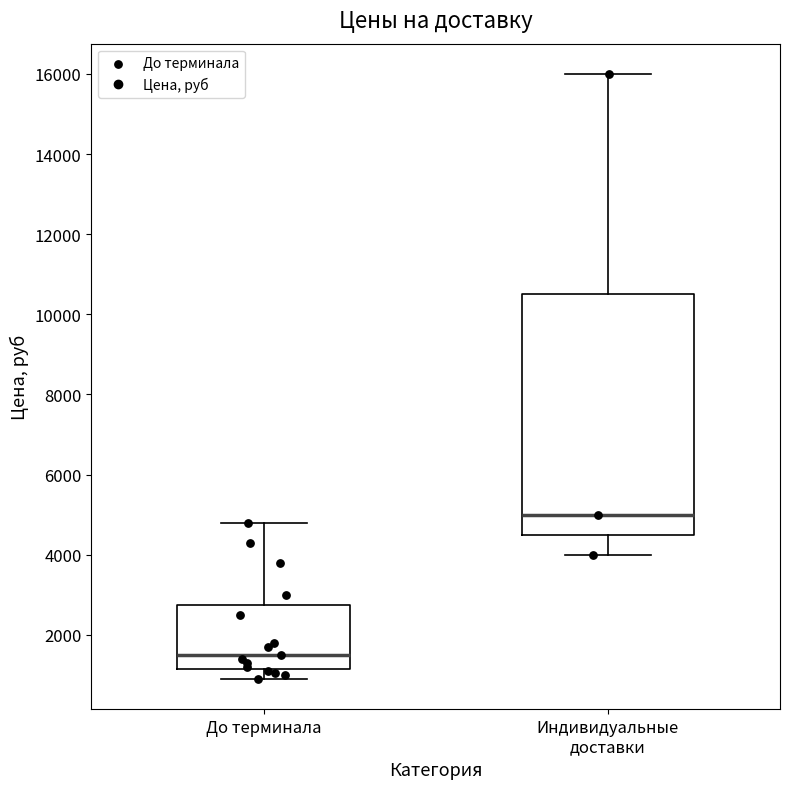

Which box is the tallest, from its lower edge to its upper edge?

Индивидуальные доставки